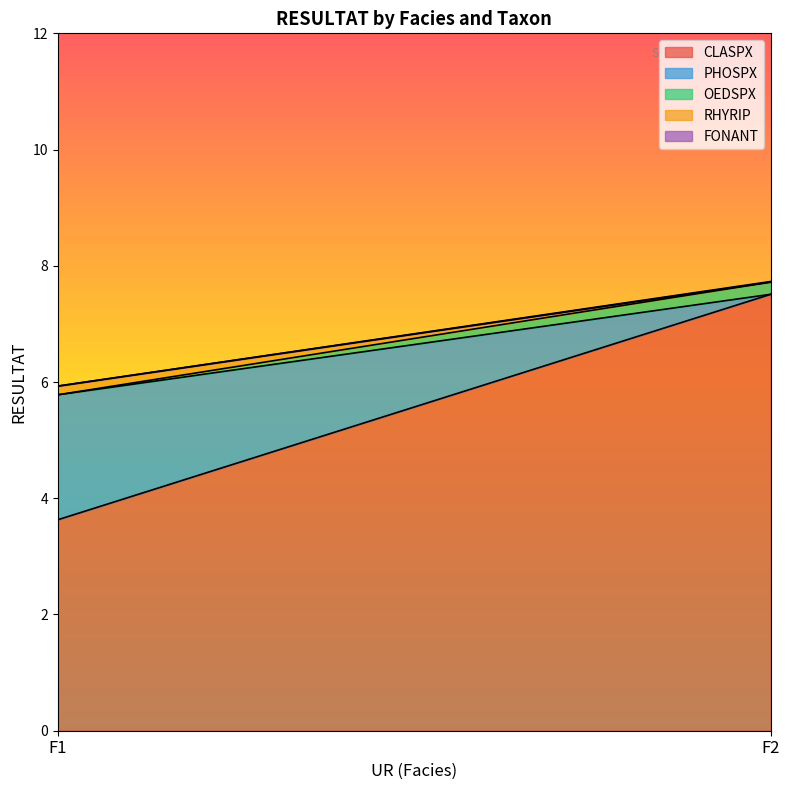

Rank the series by their maximum value, from lowest to highest.

FONANT, RHYRIP, OEDSPX, PHOSPX, CLASPX